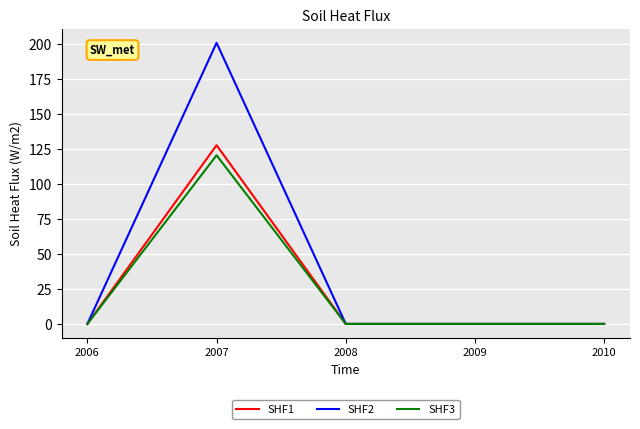

Which category has the highest value in the SHF3 series?

2007